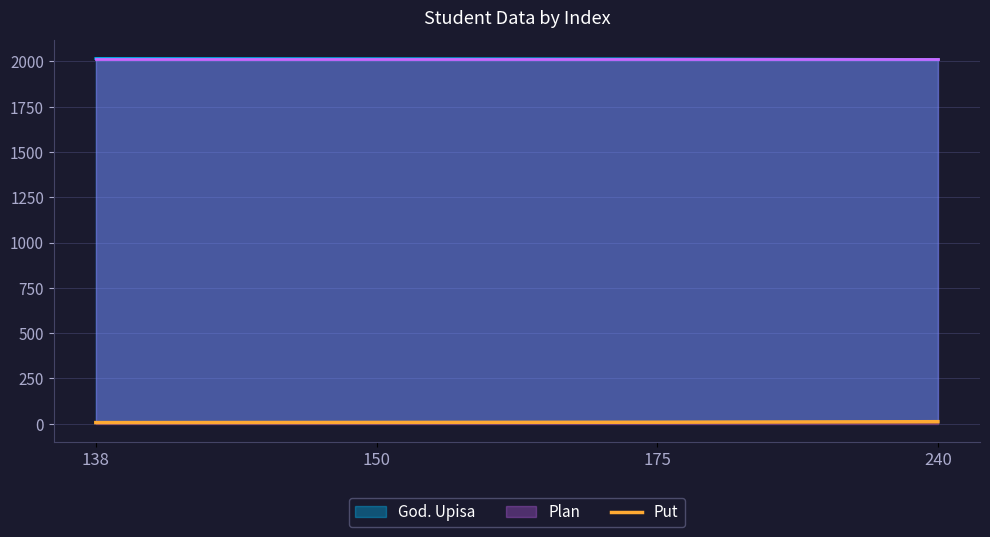

The God. Upisa series shows 3579 at 138. True or false?

False